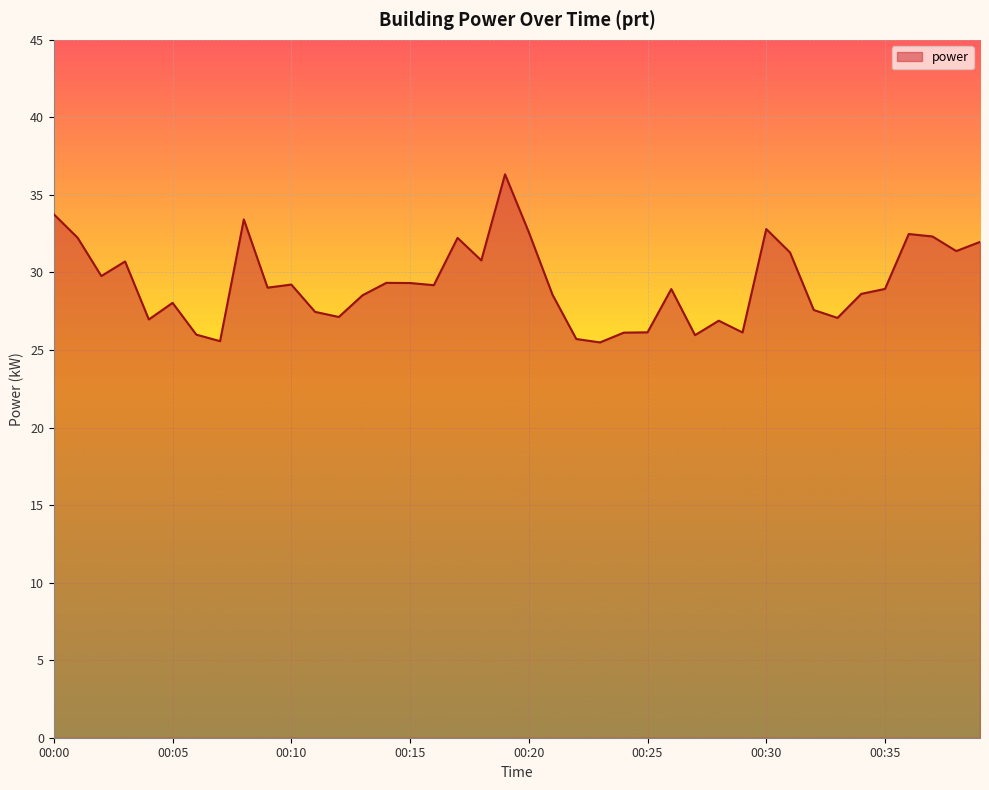

What is the smallest value displayed?

25.5